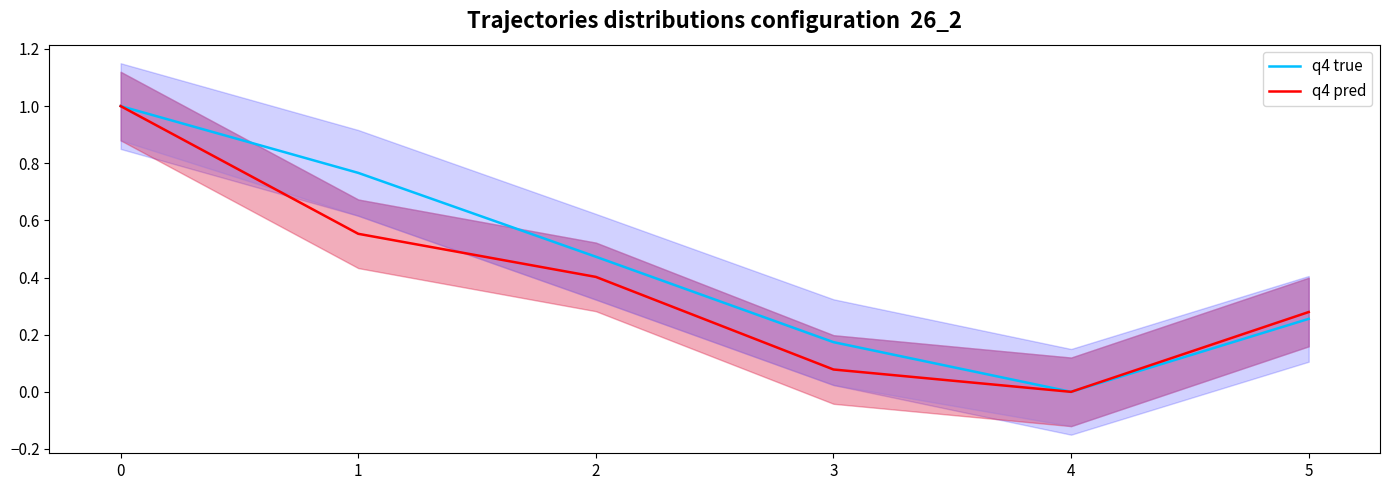

Rank the series by their average value, from lowest to highest.

q4 pred, q4 true